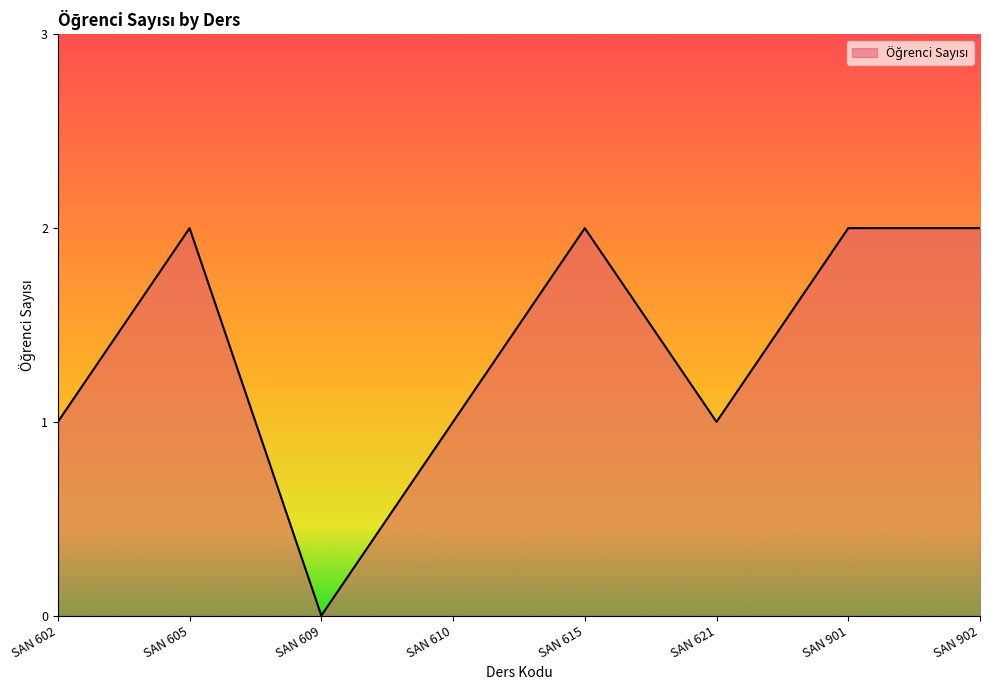

Which label corresponds to the smallest value in the chart?

SAN 609